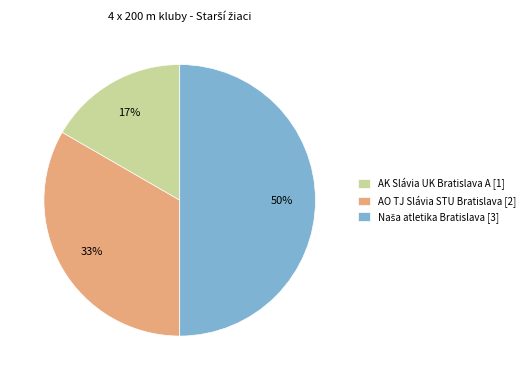

How many slices are in this pie chart?

3